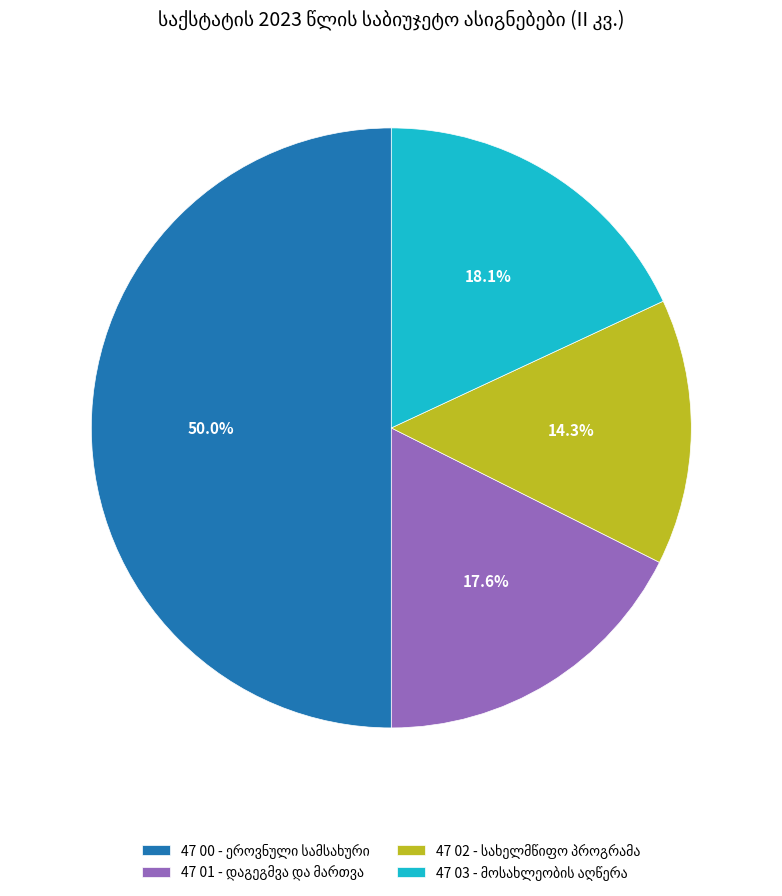

To the nearest percent, what is the difference between the largest and smallest slice percentages?

36%